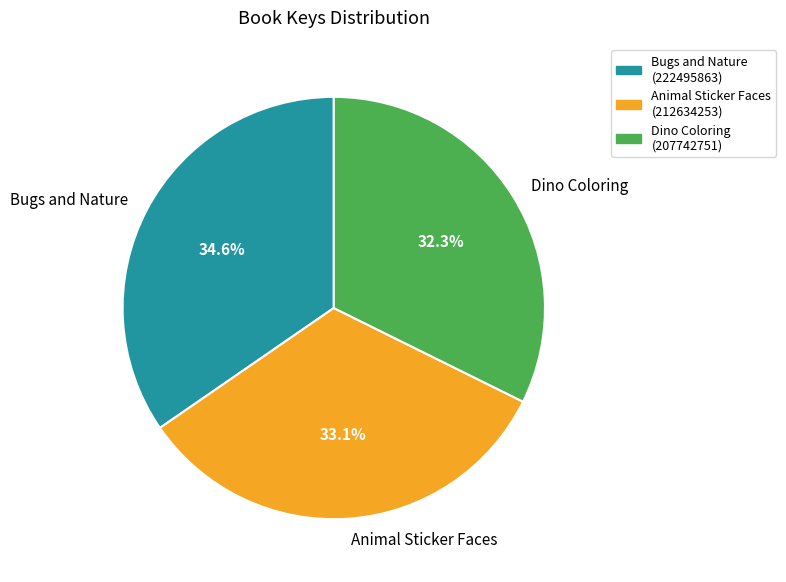

Count the number of slices in the pie.

3